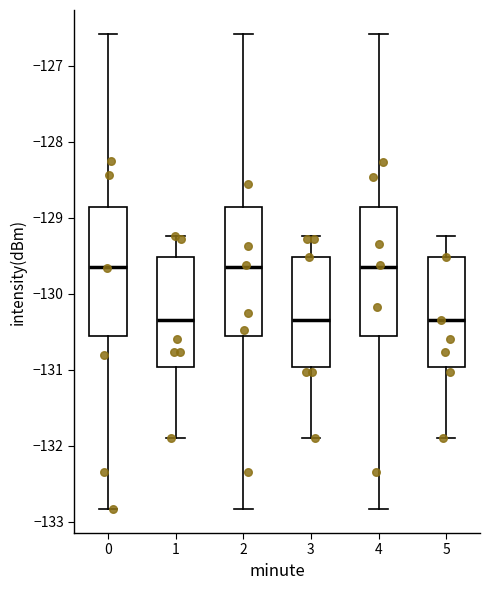

Reading left to right, read every box against the y-axis: the position of its median line, the range the box covers, and the ends of its whiskers. The values are not printed on the chart, so give them approximately, as read against the axis.

0: median -129.6, box -130.6 to -128.9, whiskers -132.8 to -126.6
1: median -130.3, box -131.0 to -129.5, whiskers -131.9 to -129.2
2: median -129.6, box -130.6 to -128.9, whiskers -132.8 to -126.6
3: median -130.3, box -131.0 to -129.5, whiskers -131.9 to -129.2
4: median -129.6, box -130.6 to -128.9, whiskers -132.8 to -126.6
5: median -130.3, box -131.0 to -129.5, whiskers -131.9 to -129.2